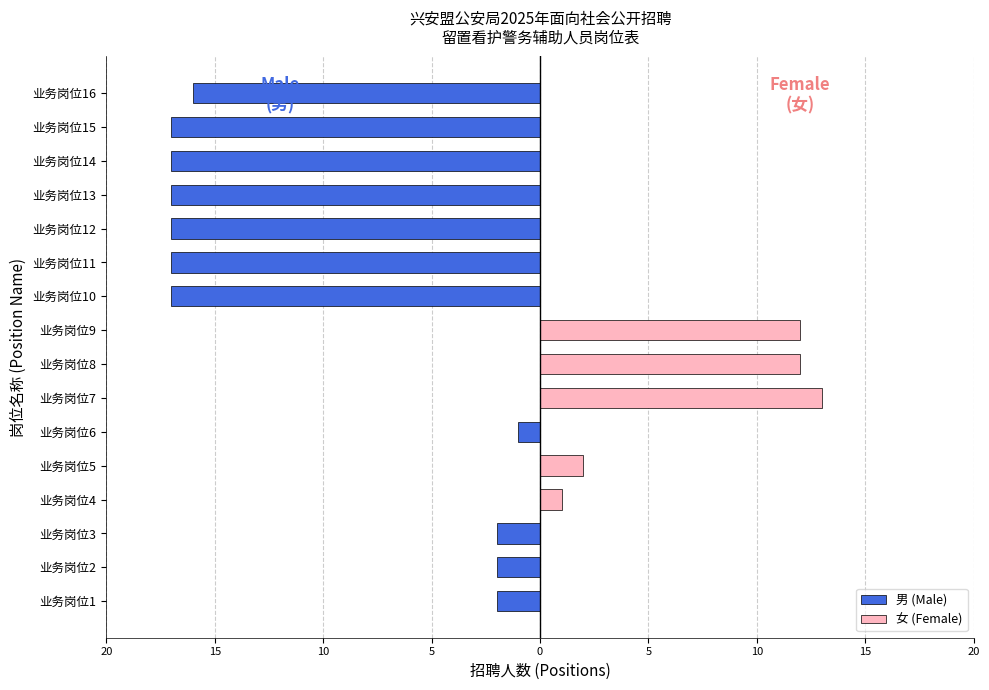

Rank the series at 业务岗位13 from highest to lowest value.

女 (Female), 男 (Male)